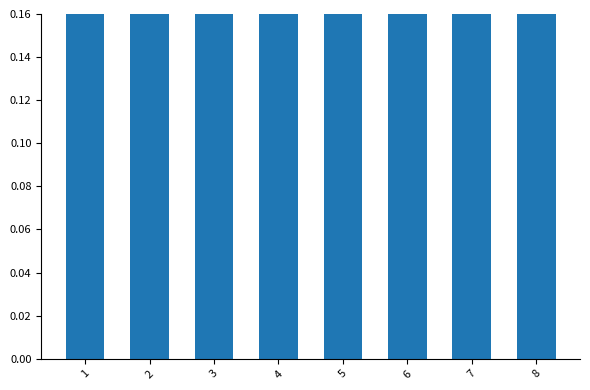

The value at 8 is 0.5. True or false?

False